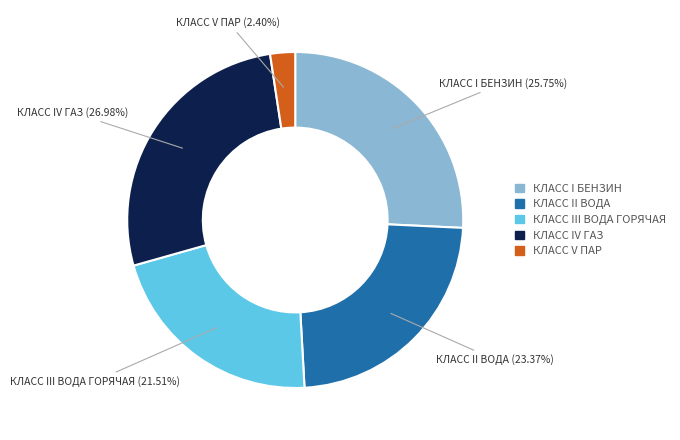

Which category has the smallest portion of the pie?

КЛАСС V ПАР